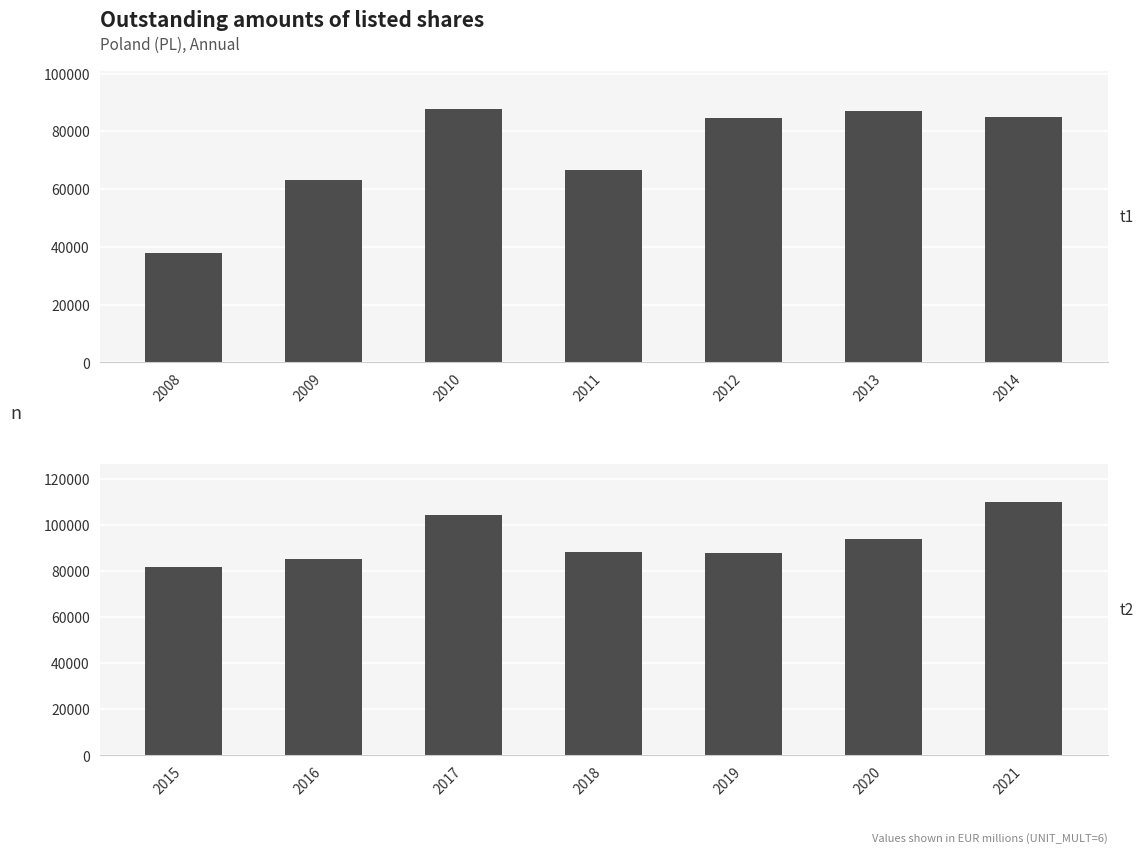

How many data points are above 88322?

4